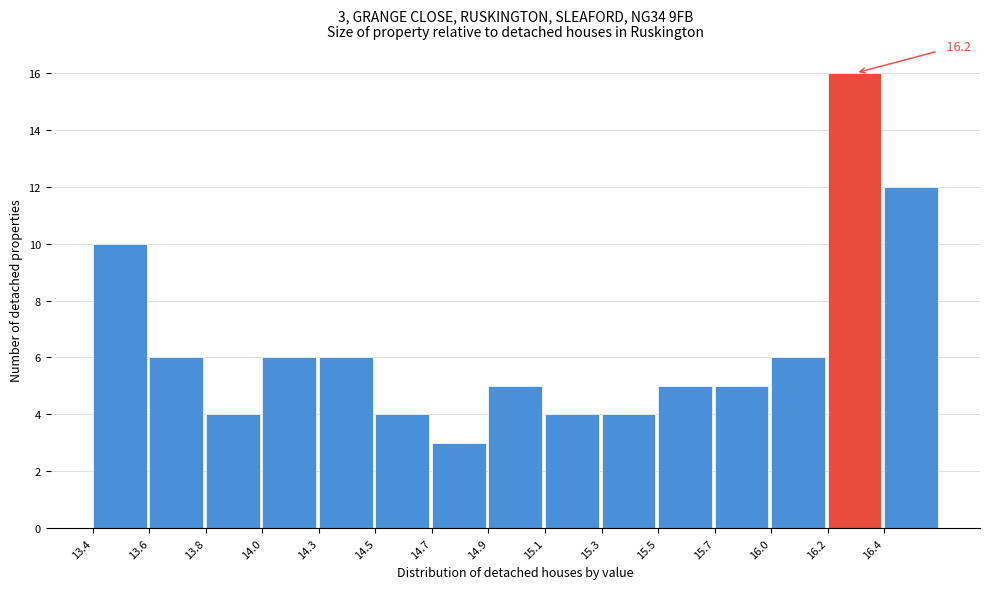

Reading left to right, extract all data points from this chart.

10	6	4	6	6	4	3	5	4	4	5	5	6	16	12